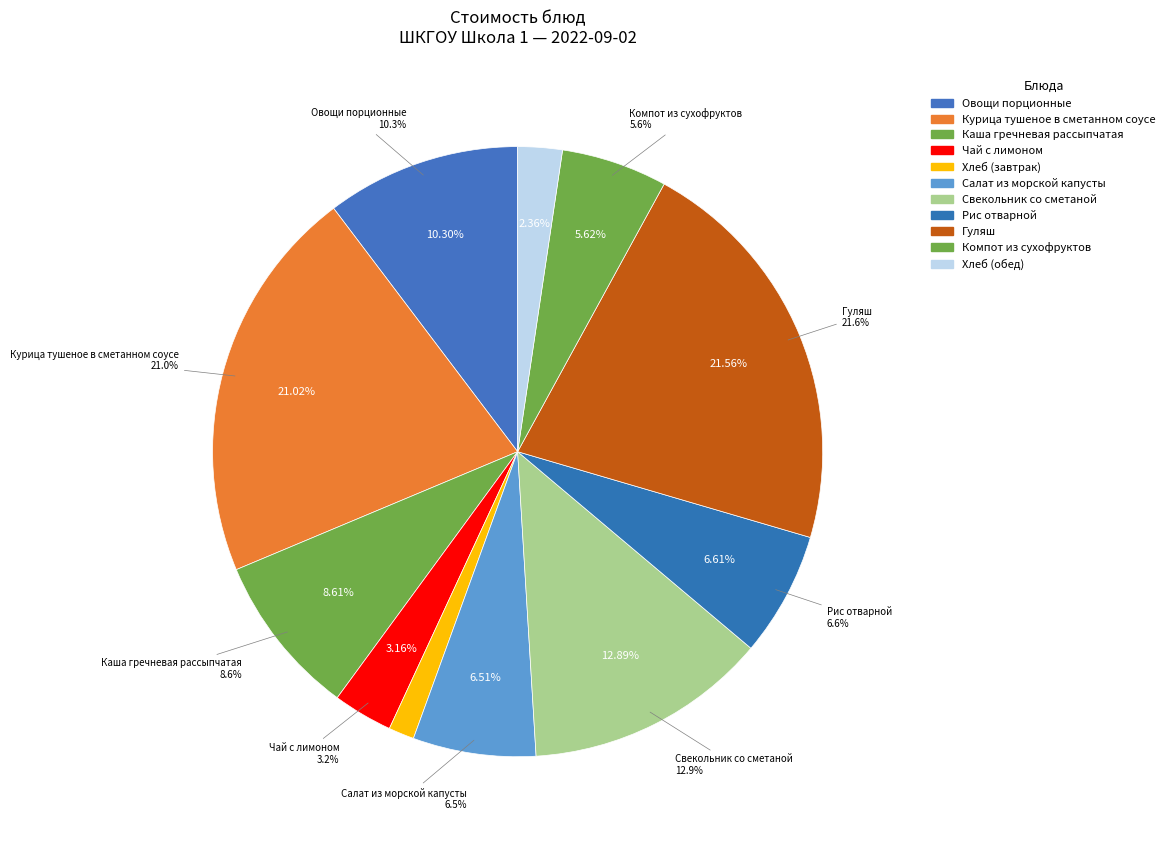

How many segments does this pie chart have?

11